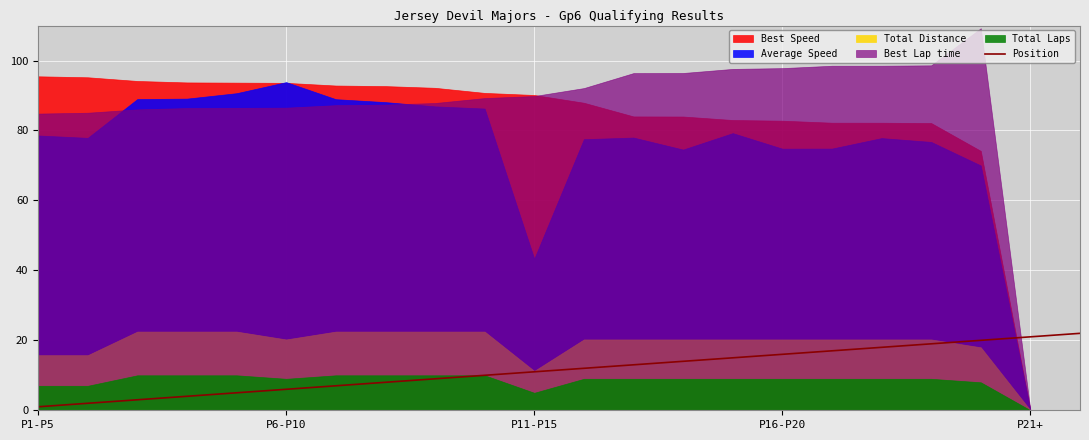

Read the value at 17, to the nearest 5.

20